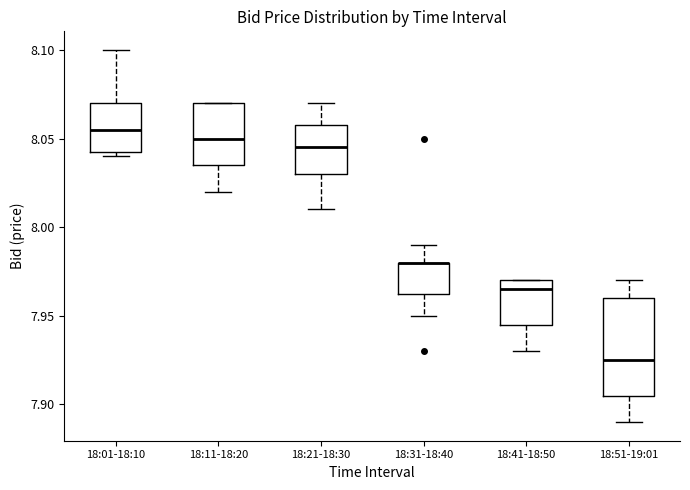

Where does the median line of the box for 18:01-18:10 sit on the y-axis? The values are not printed on the chart, so give them approximately, as read against the axis.

8.055